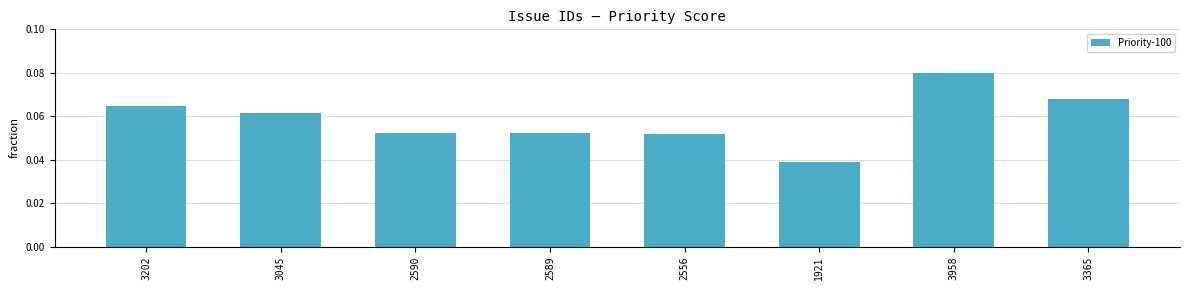

Which category has the highest value across all series?

3958